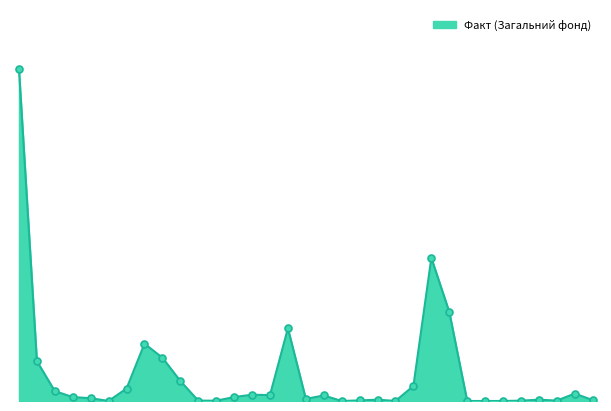

Is this an area chart (filled region under the line)?

Yes